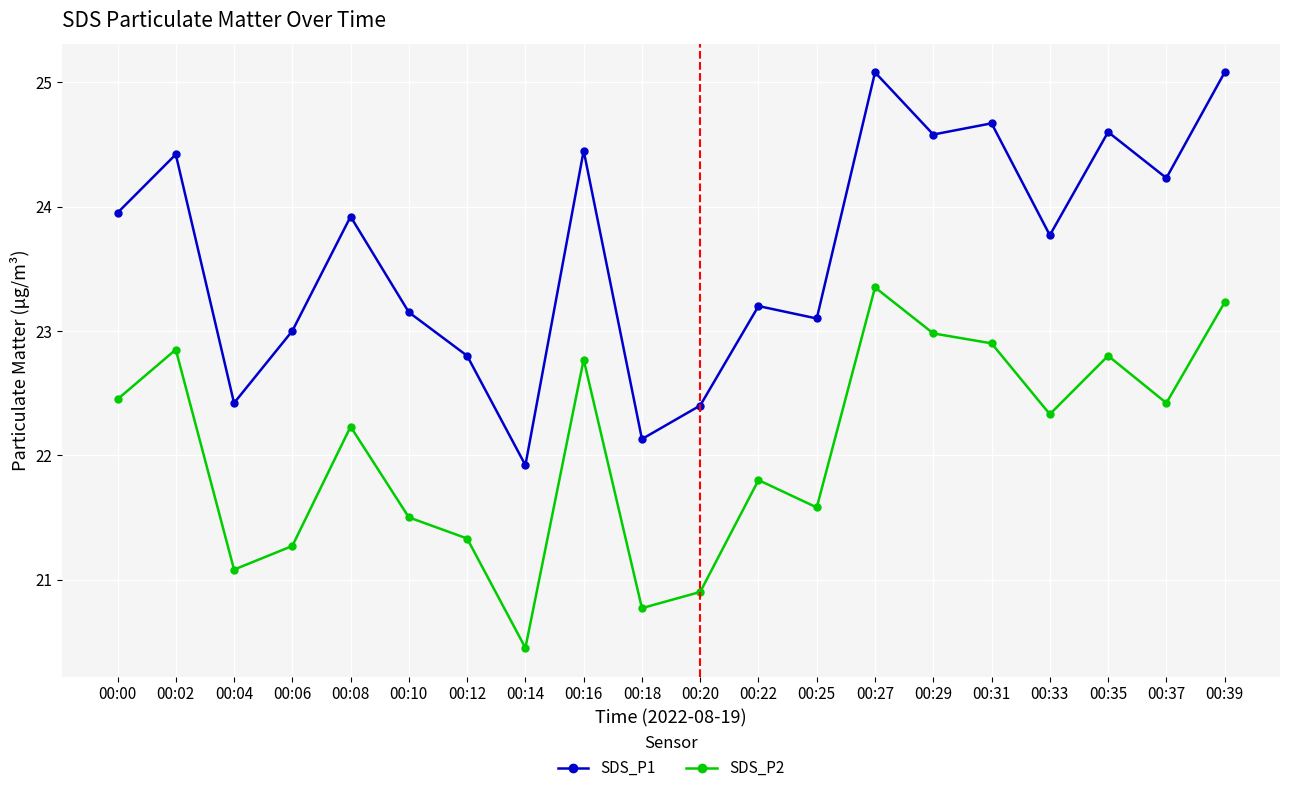

Which series has the largest total across all categories?

SDS_P1